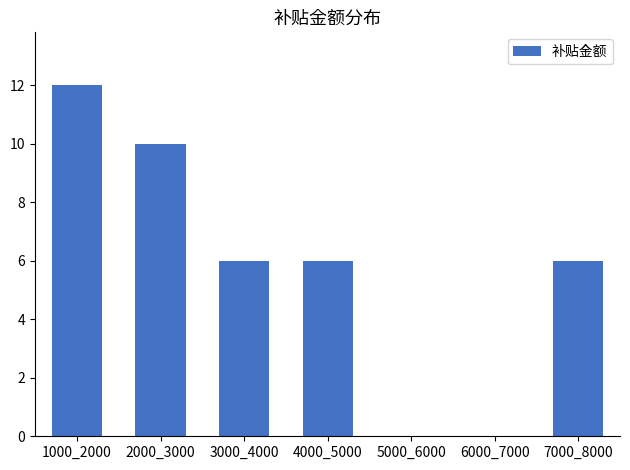

Reading right to left, extract all data points from this chart.

7000_8000=6	6000_7000=0	5000_6000=0	4000_5000=6	3000_4000=6	2000_3000=10	1000_2000=12